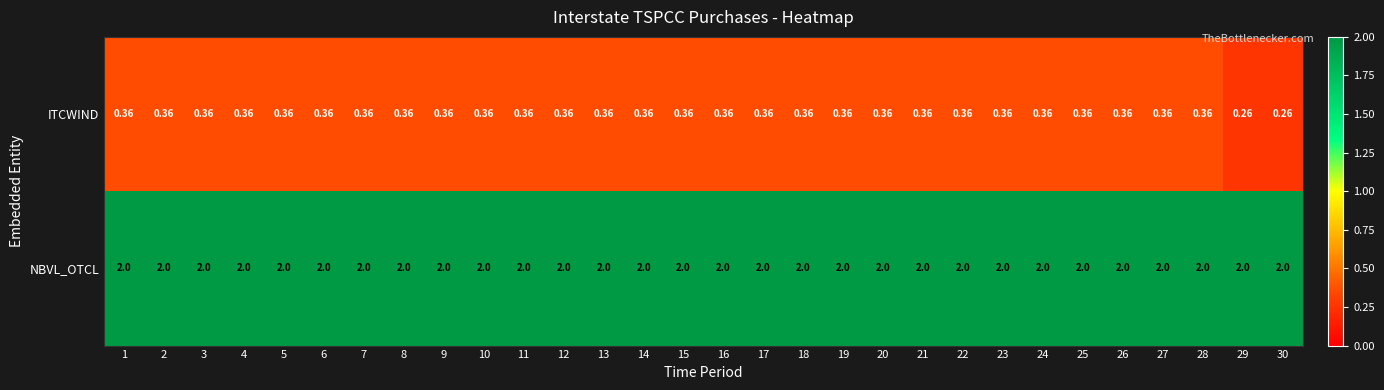

What is the total value across all series at 19?

2.4